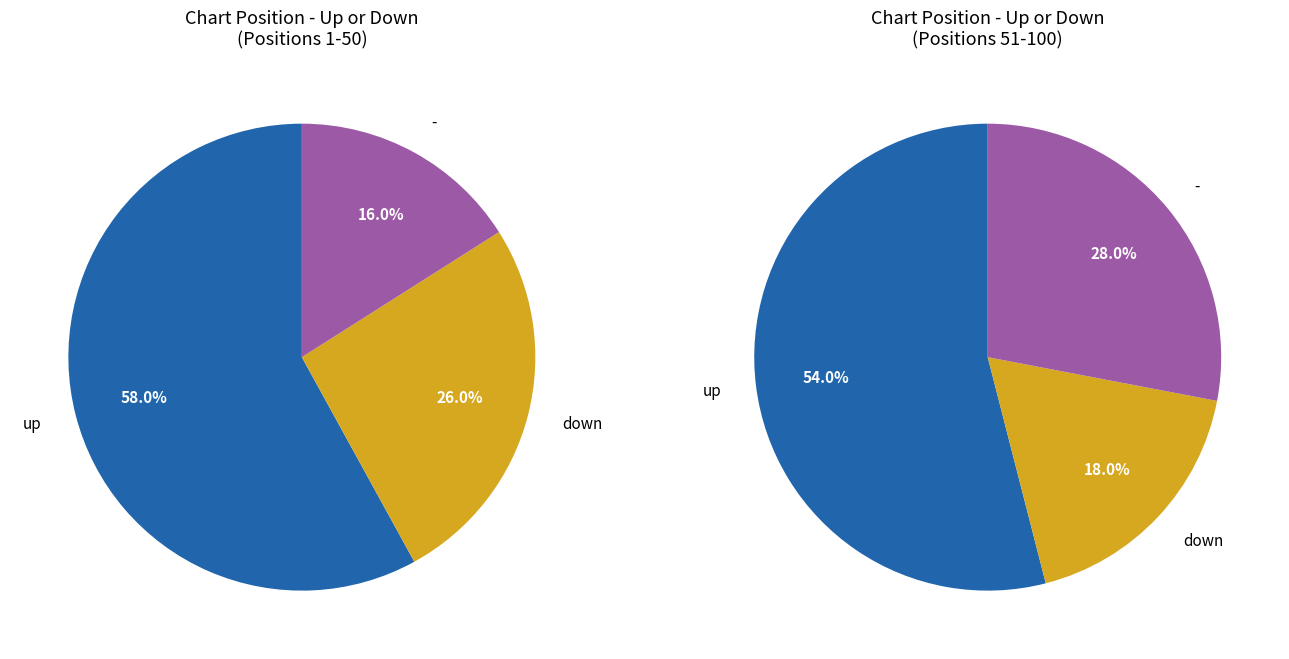

To the nearest percent, what is the combined percentage of - and down?

44%